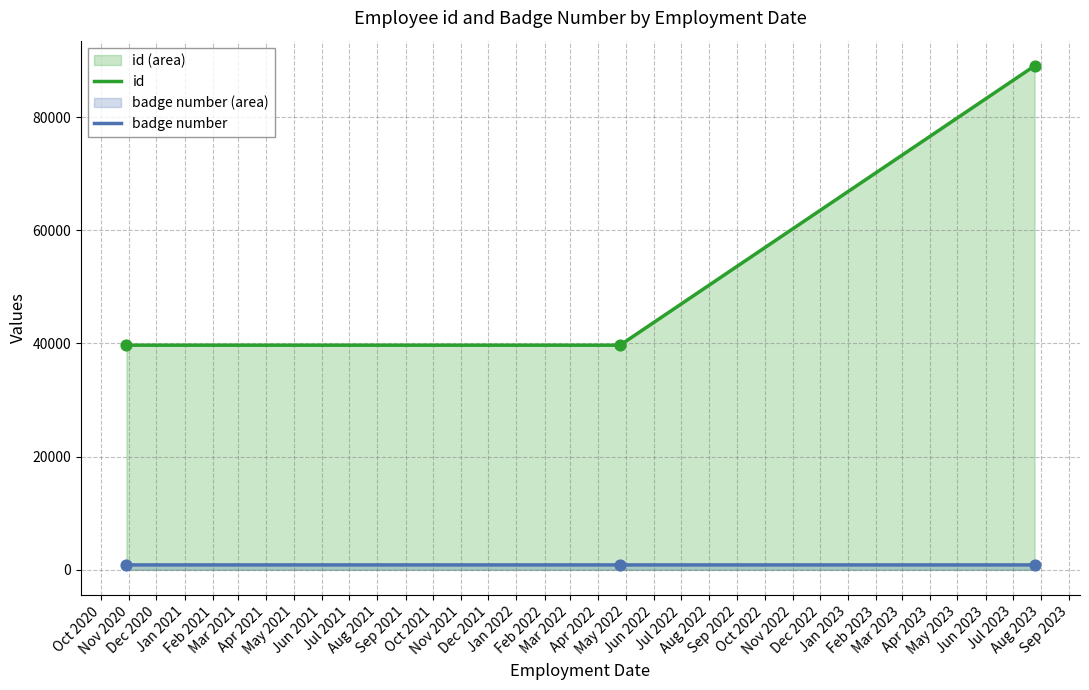

Which series contains the lowest Y value?

badge number